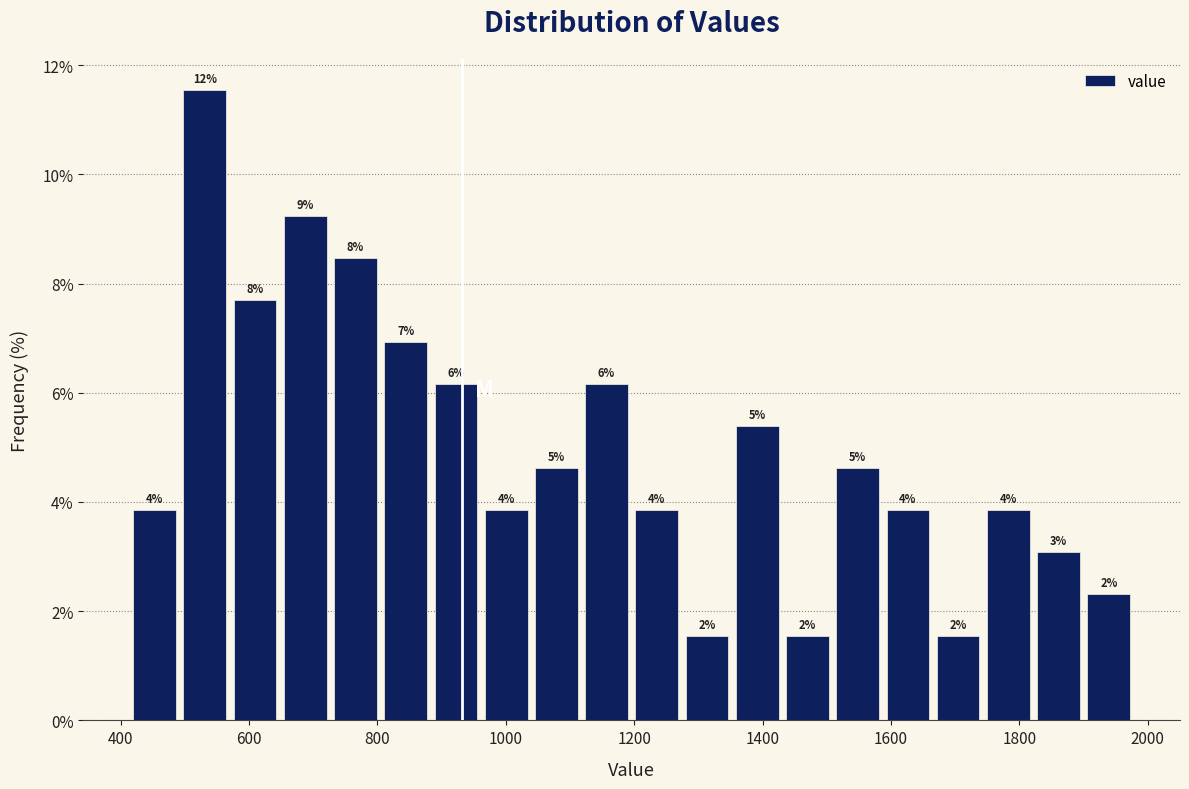

Read against the x-axis, roughly where is the centre of the tallest bar?

540